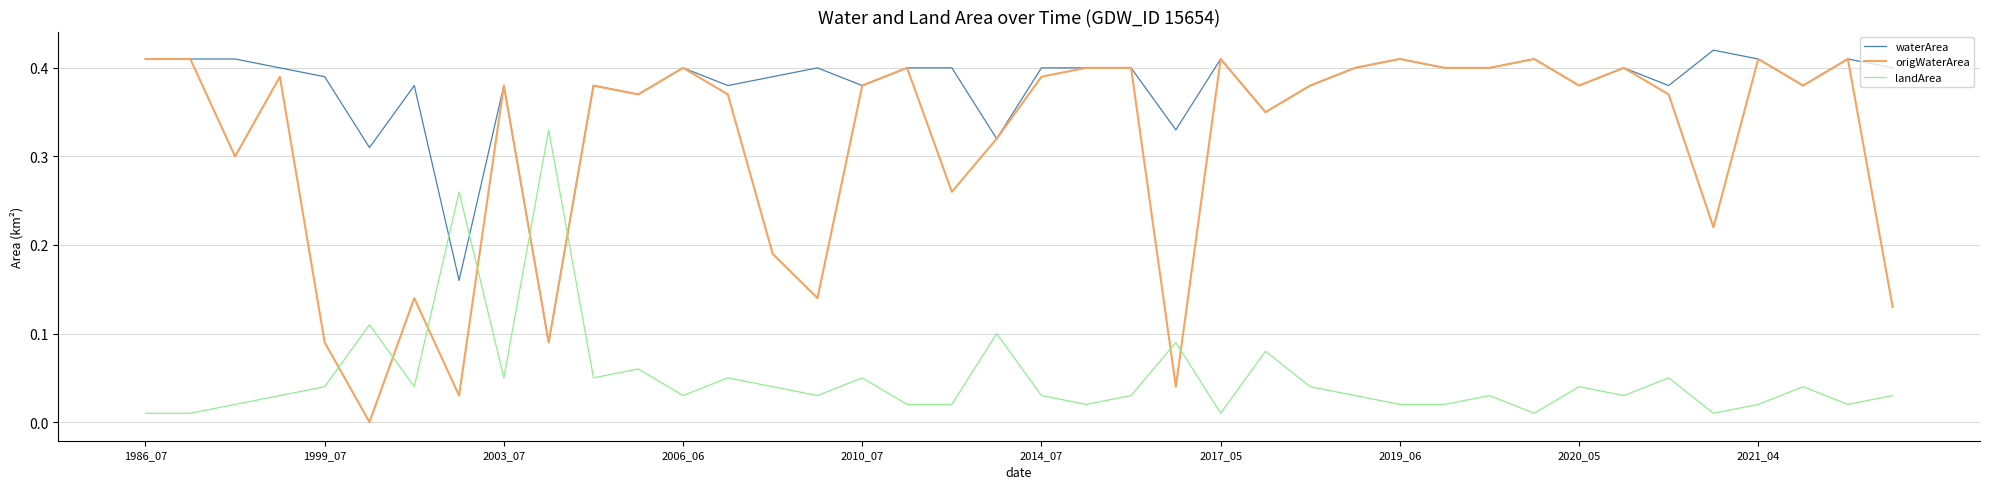

After their last crossing, which series has the higher values: waterArea or landArea?

waterArea